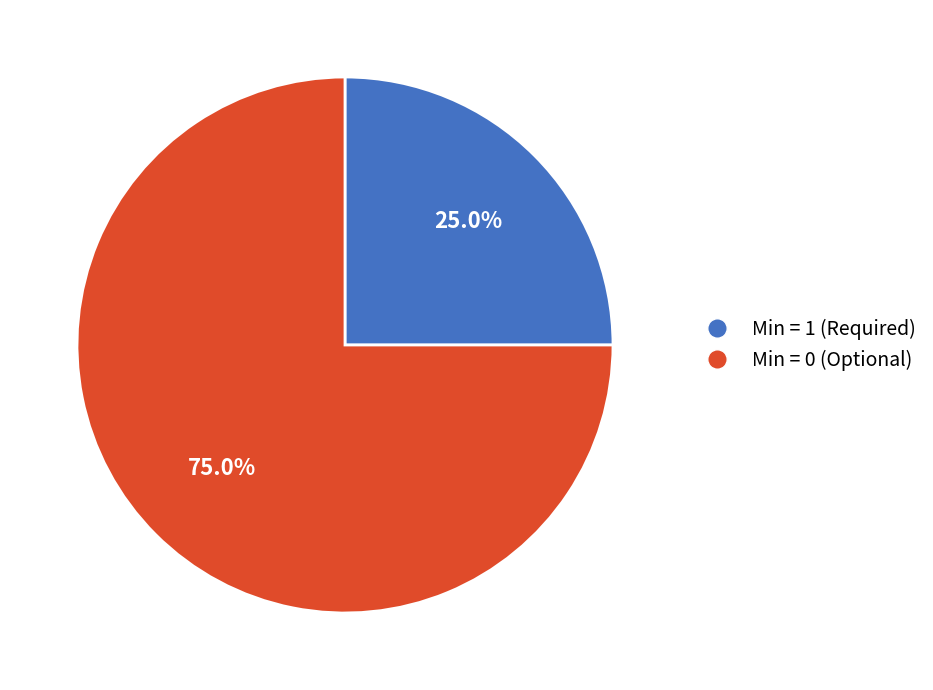

Does any single category account for the majority?

Yes